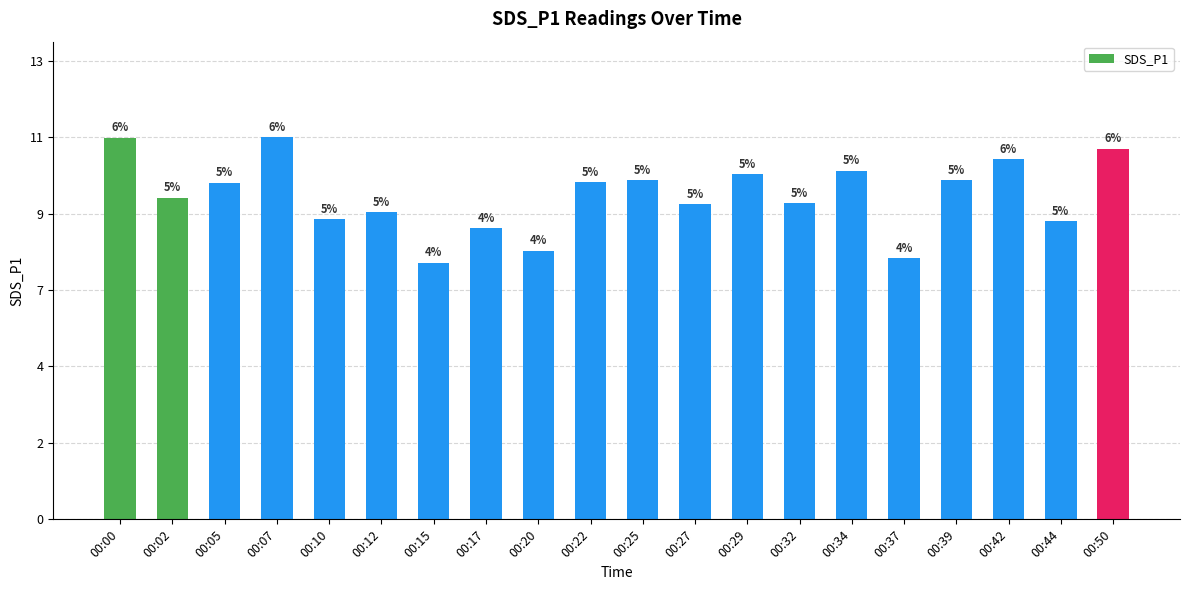

Does the chart contain stacked bars?

No